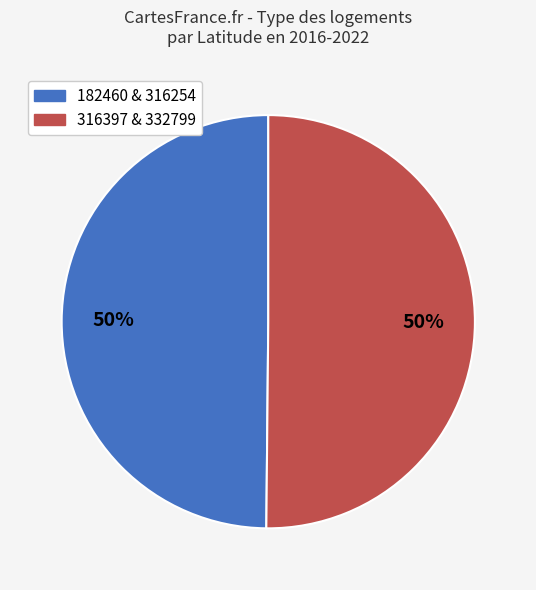

True or false: 316397 & 332799 accounts for 50% of the total.

True